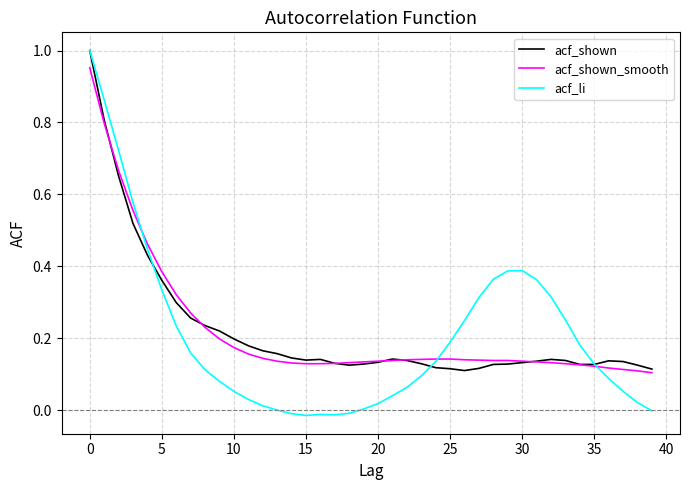

Which series has the largest range (max minus min)?

acf_li